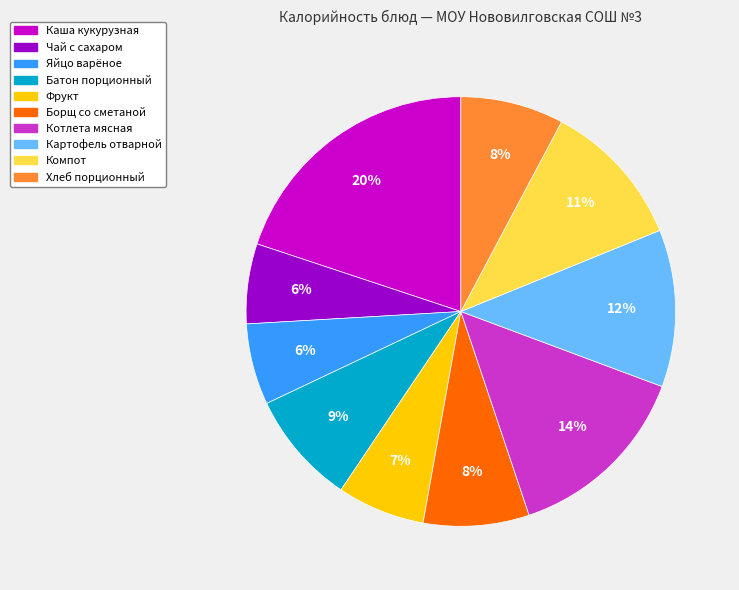

Is there any slice that represents more than half of the pie?

No